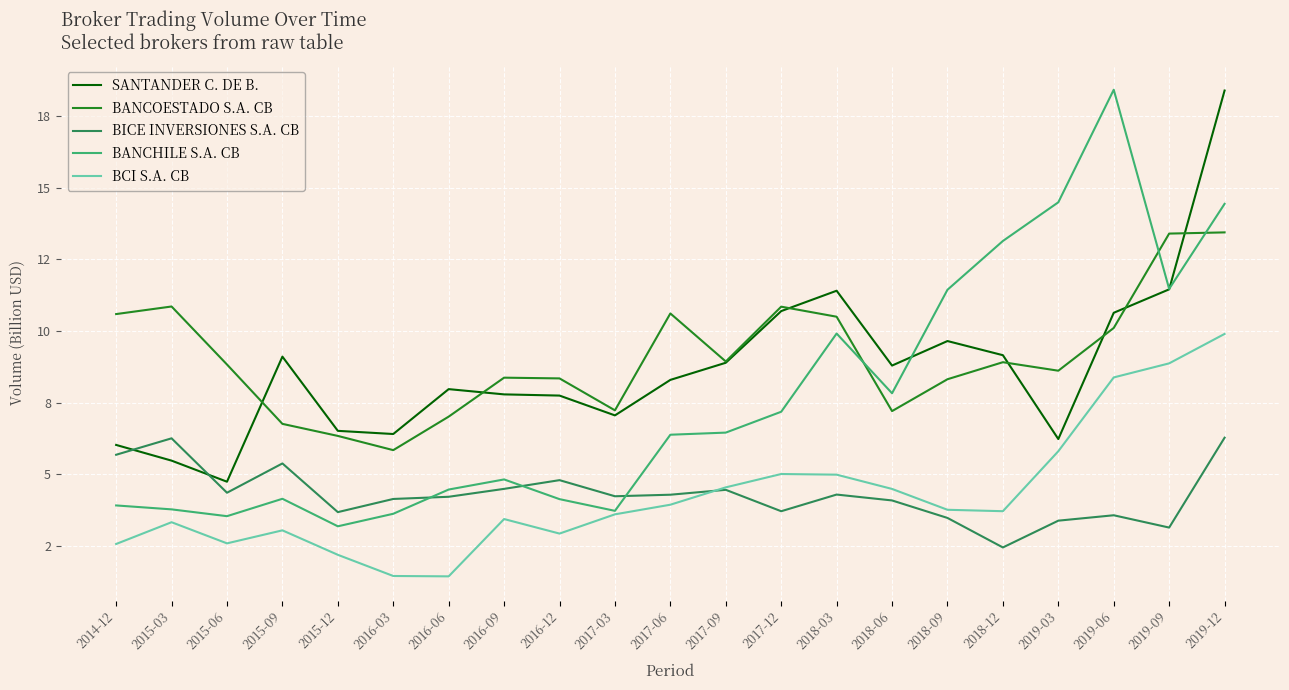

What are all the series names shown in the legend?

SANTANDER C. DE B., BANCOESTADO S.A. CB, BICE INVERSIONES S.A. CB, BANCHILE S.A. CB, BCI S.A. CB